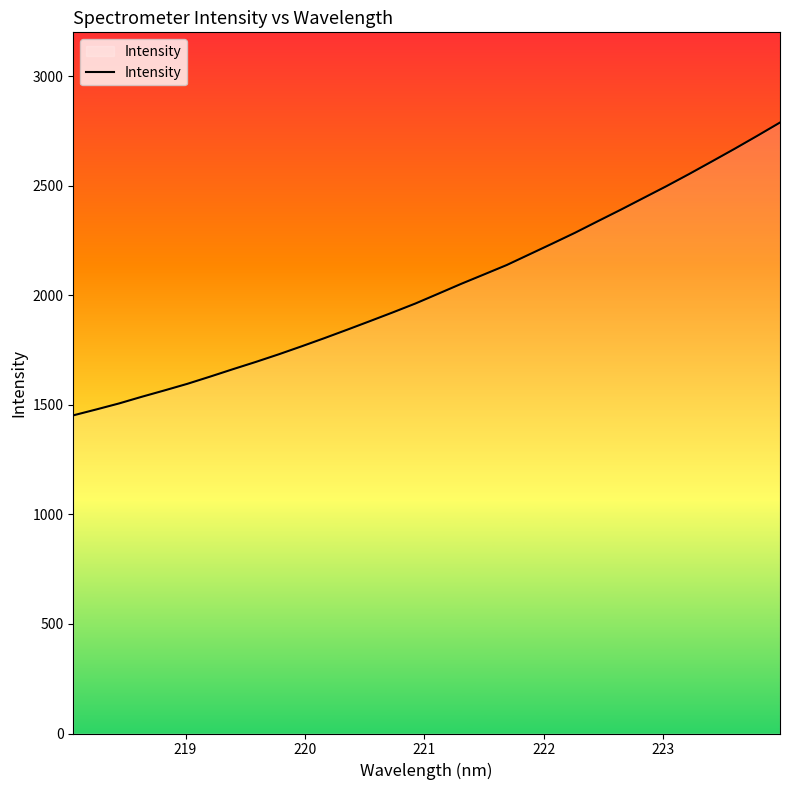

What is the difference between the maximum and minimum values?

1336.4